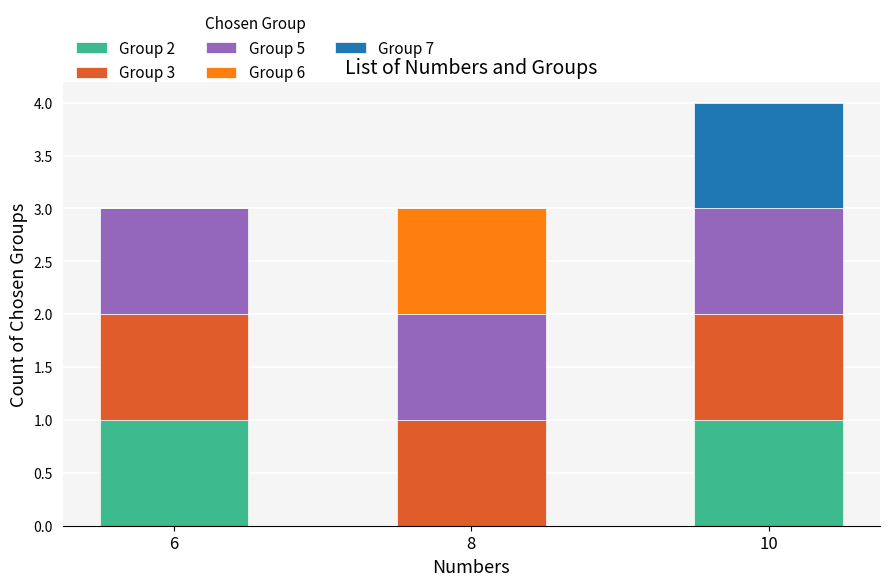

The Group 2 series shows 1 at 10. True or false?

True